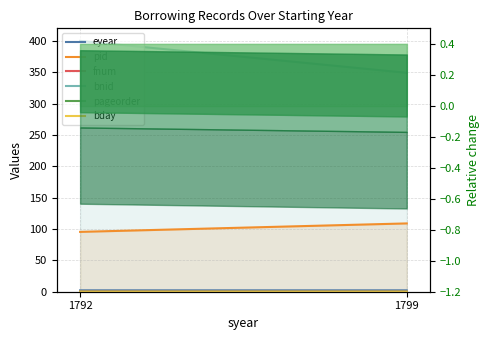

Reading left to right, transcribe all the data shown in this chart.

eyear: 2.2	2.2
pid: 95.4	108.9
fnum: 0.3	0.1
bnid: 400.0	349.1
pageorder: 0.0	0.0
bday: 0.0	0.0